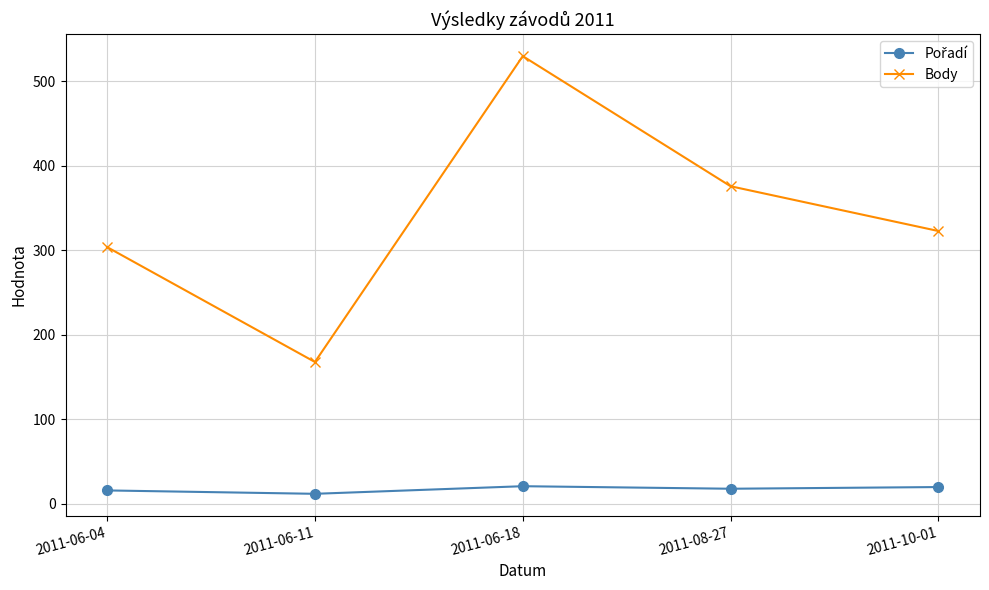

Rank the categories by Body value from highest to lowest.

2011-06-18, 2011-08-27, 2011-10-01, 2011-06-04, 2011-06-11